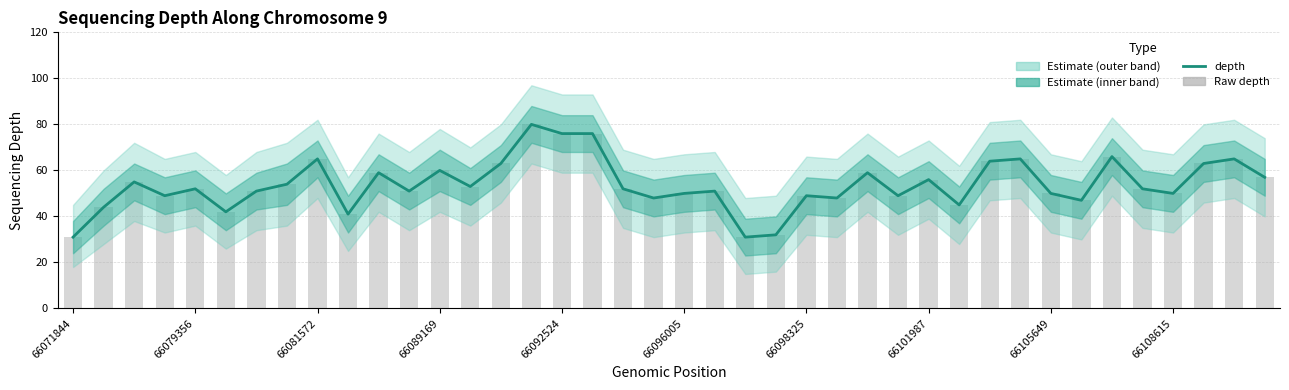

How many values in the Raw depth series are below 52?

19